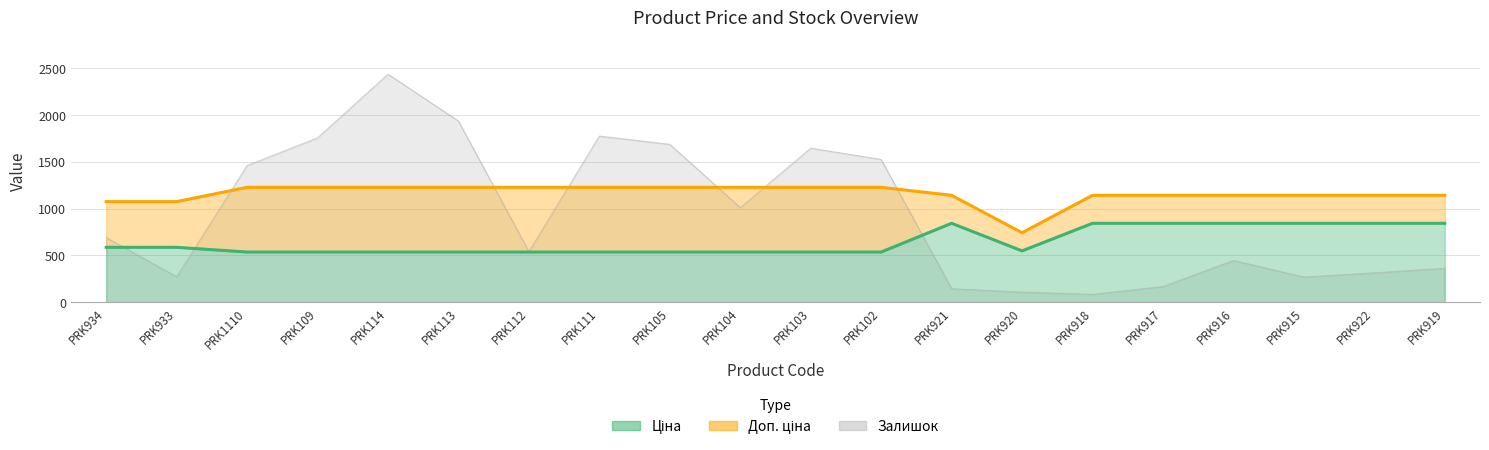

Between PRK933 and PRK114, which series saw the biggest shift?

Залишок